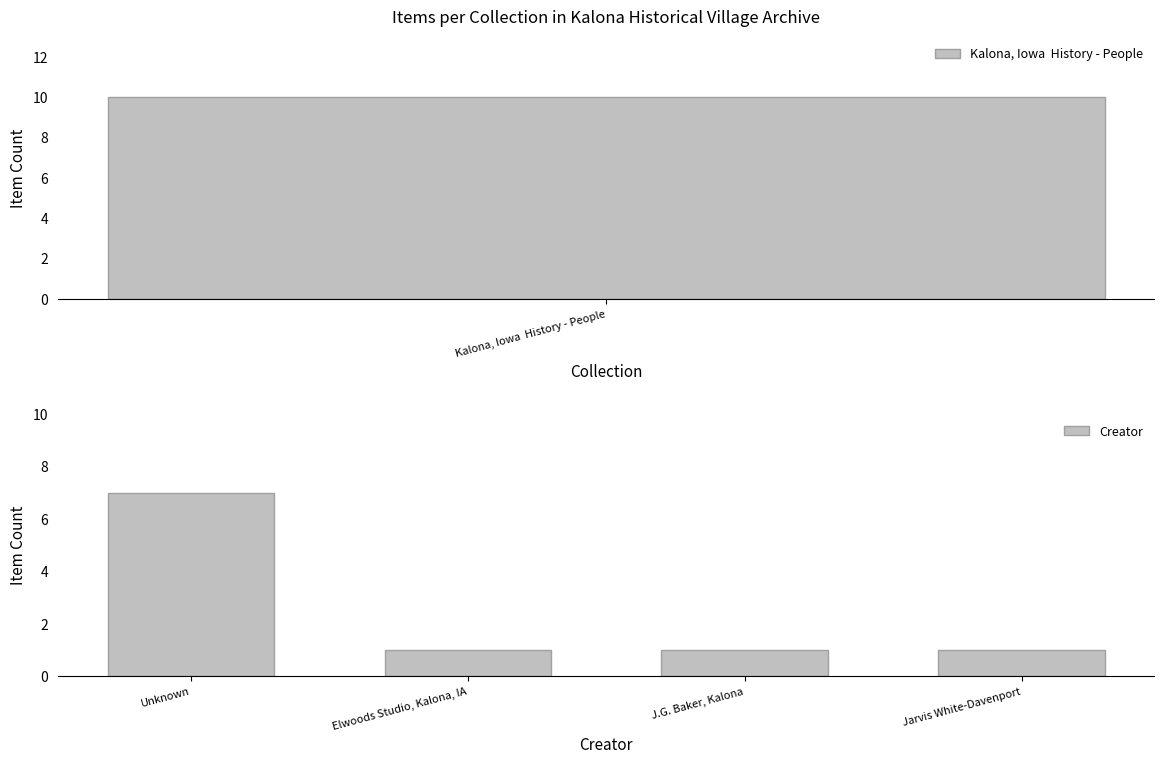

The value of Creator at J.G. Baker, Kalona is 1. True or false?

True